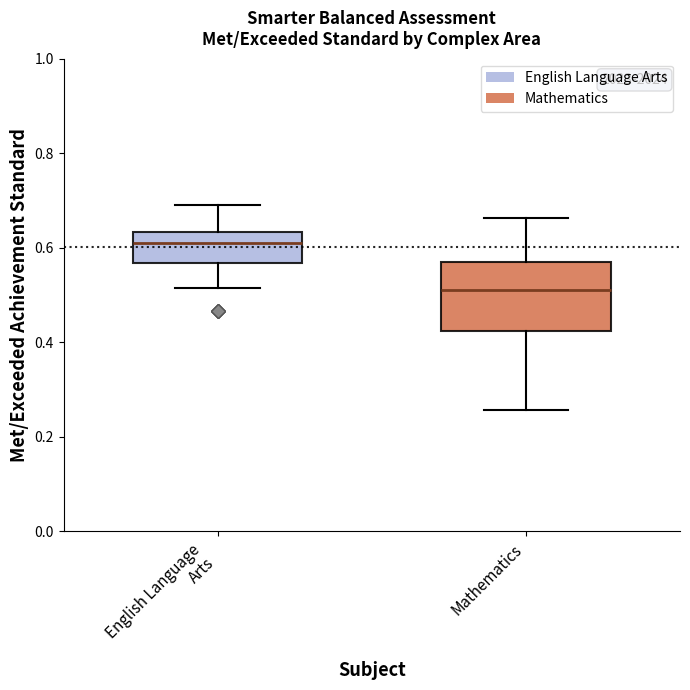

Which box's median line is the highest?

English Language Arts